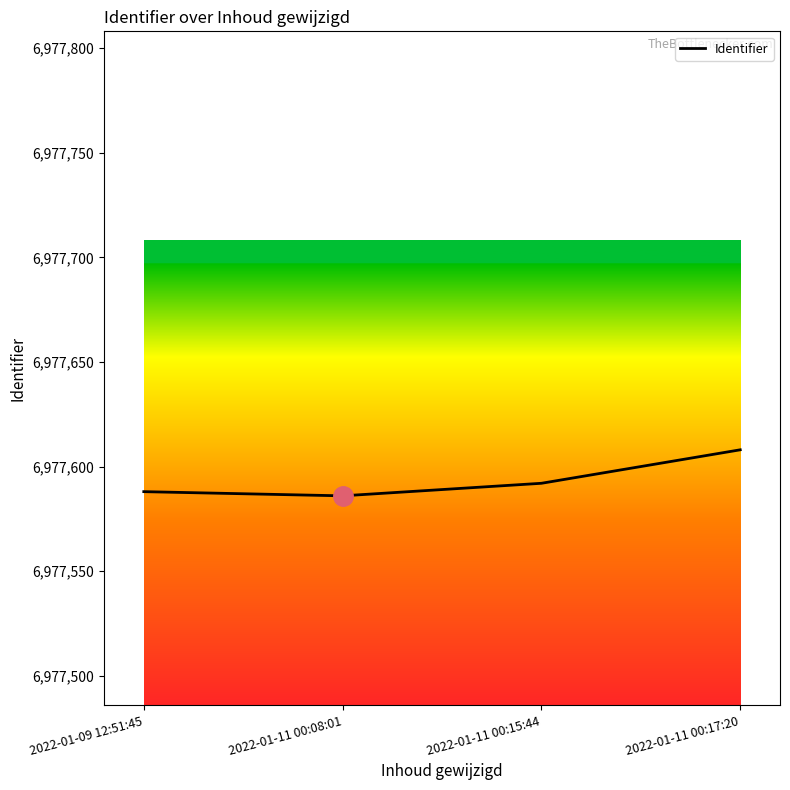

What is the difference between the maximum and minimum values?

22